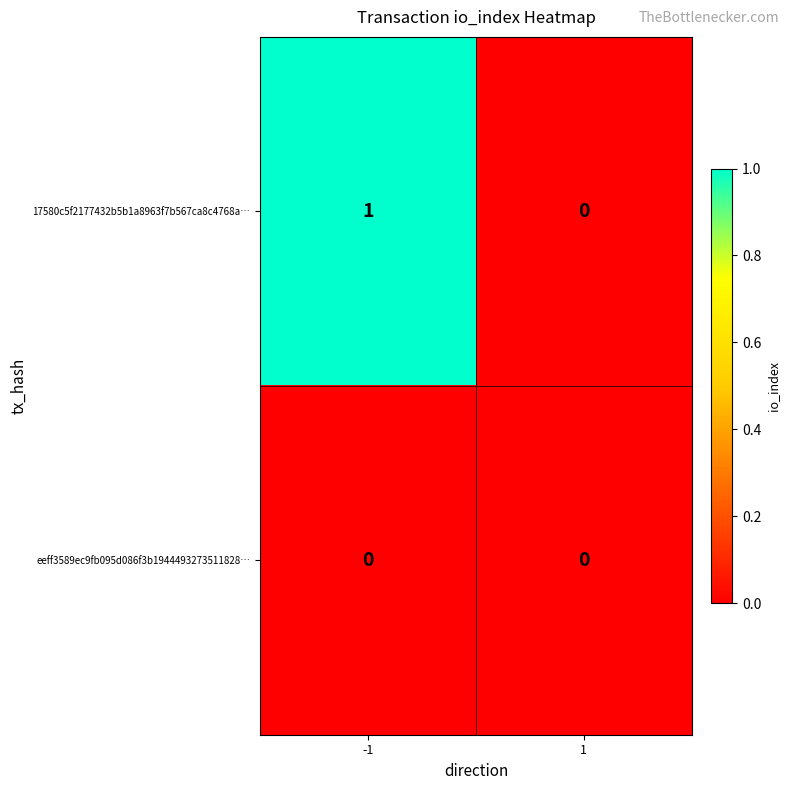

The value of 17580c5f2177432b5b1a8963f7b567ca8c4768a… at -1 is 1. True or false?

True